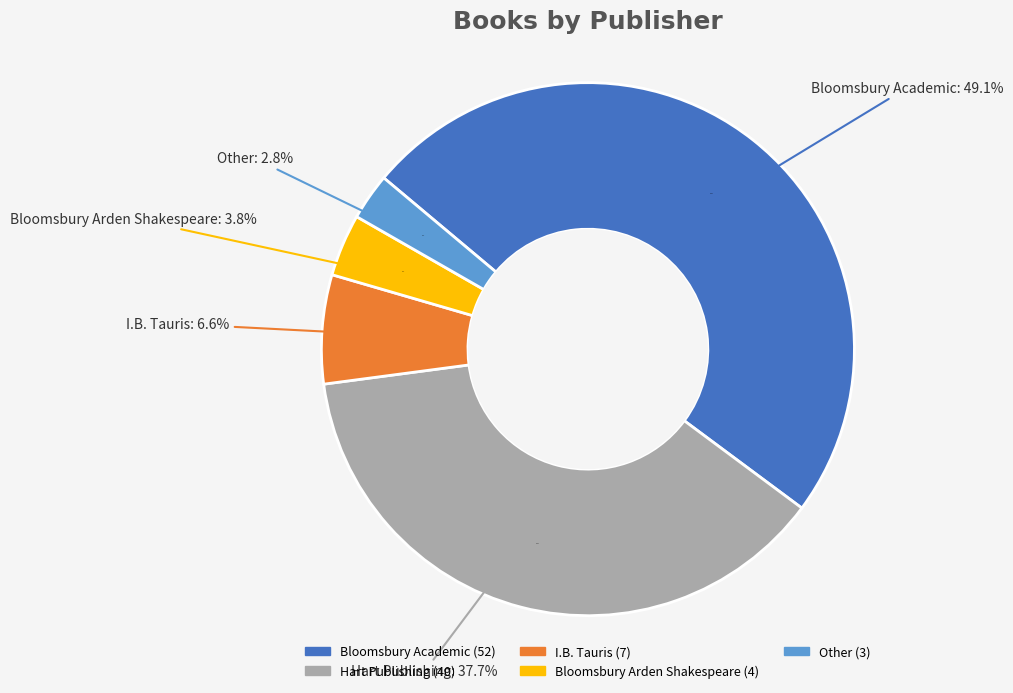

The Hart Publishing slice represents 27% of the pie. True or false?

False